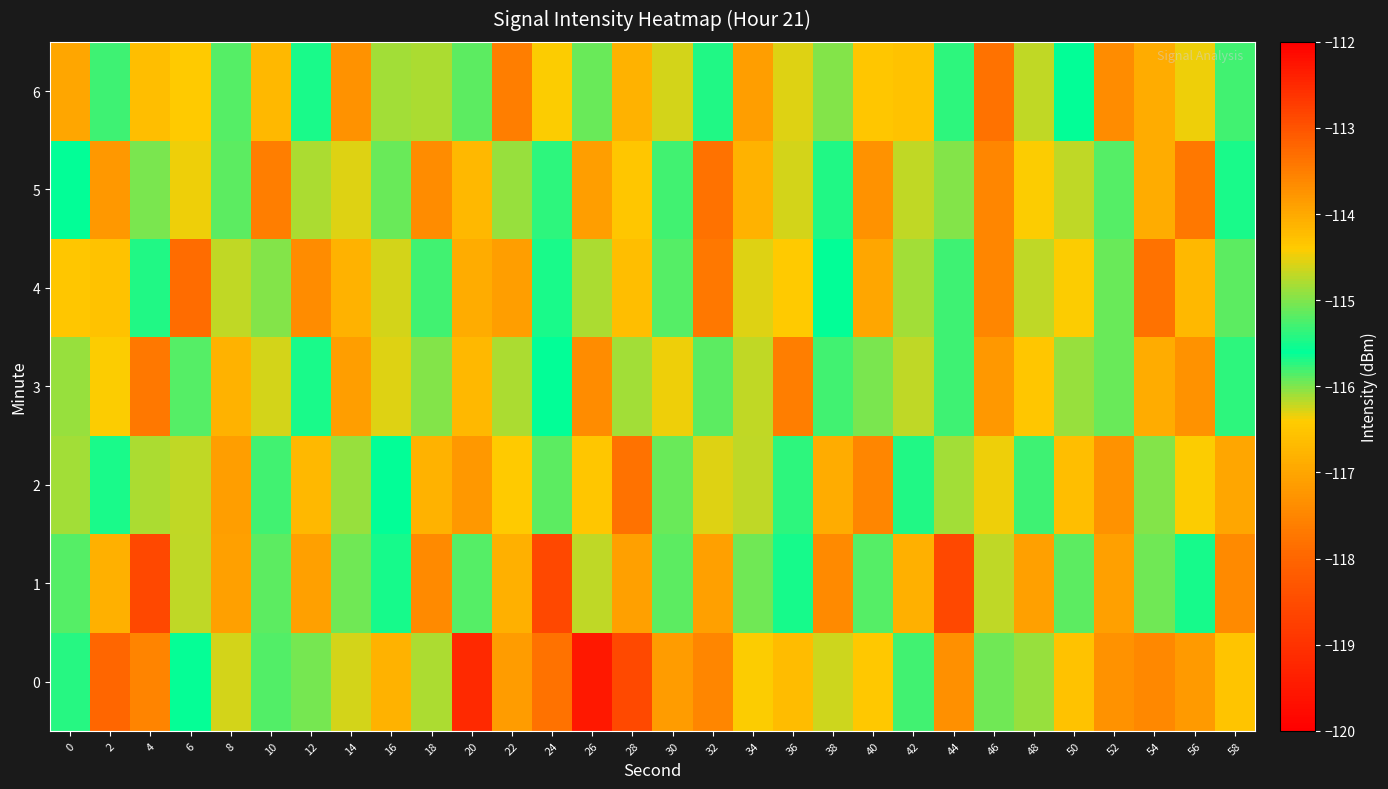

Which category has the lowest value across all series?

26